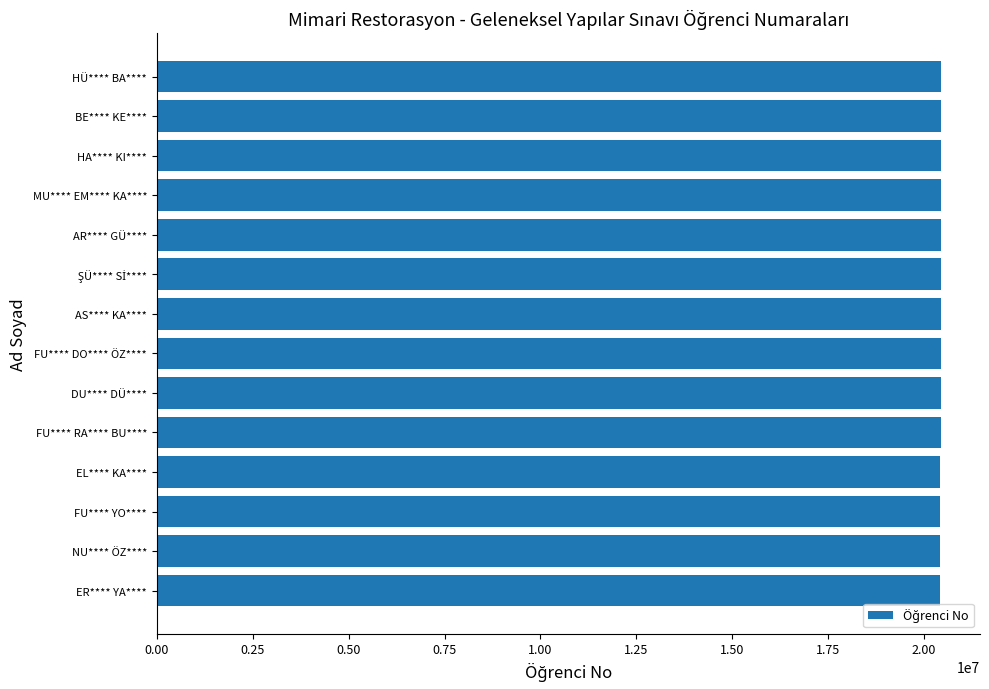

What is the approximate value at HA**** KI****?

20442011